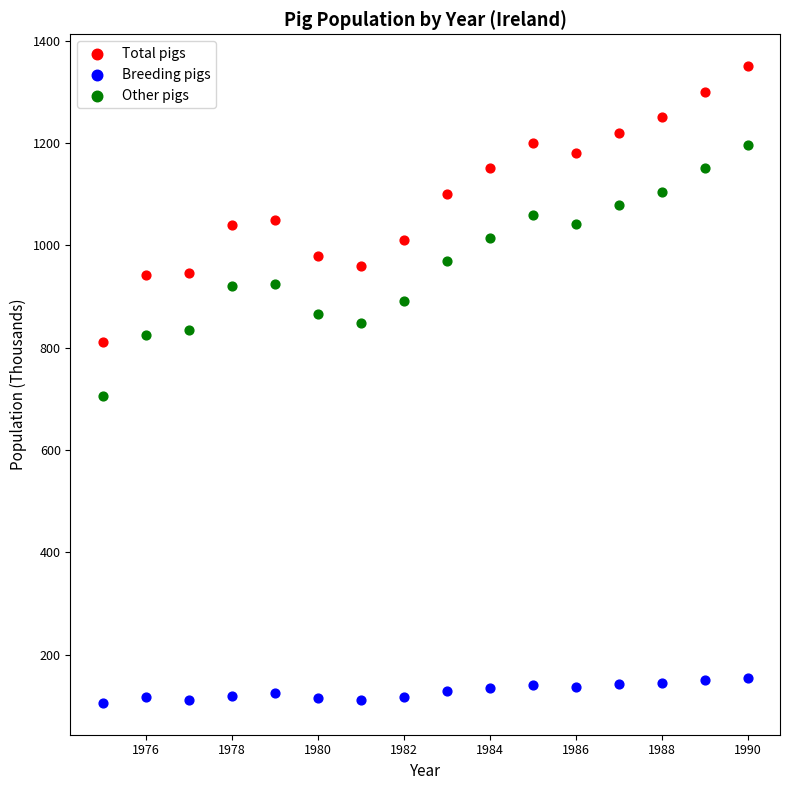

Which series has the widest spread of Y values?

Total pigs